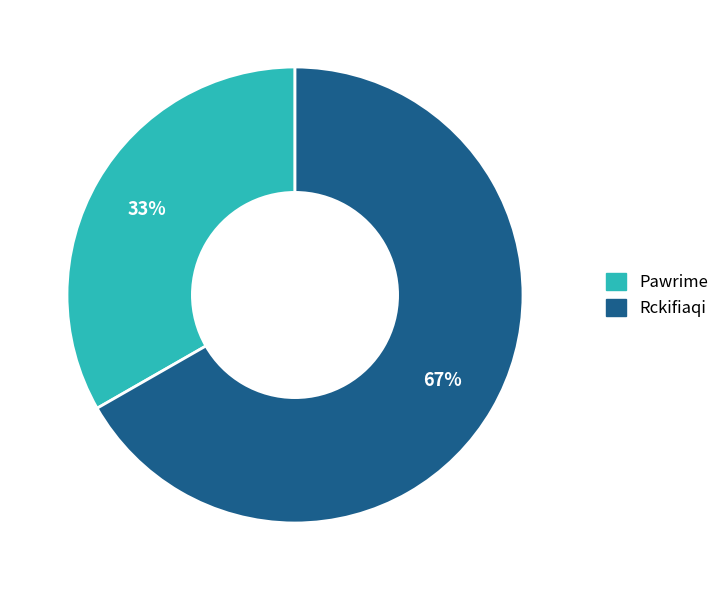

To the nearest percent, what is the average slice percentage?

50%